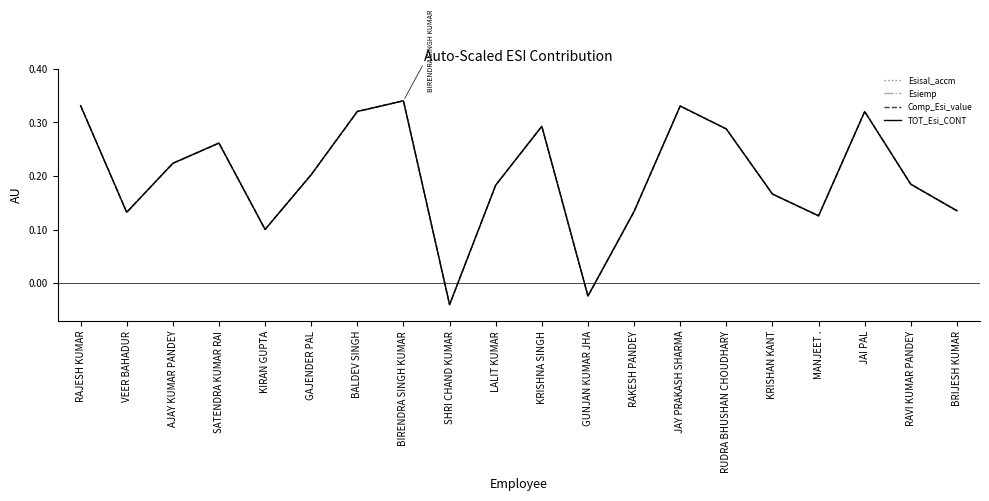

At which label is Comp_Esi_value closest to 0?

GUNJAN KUMAR JHA